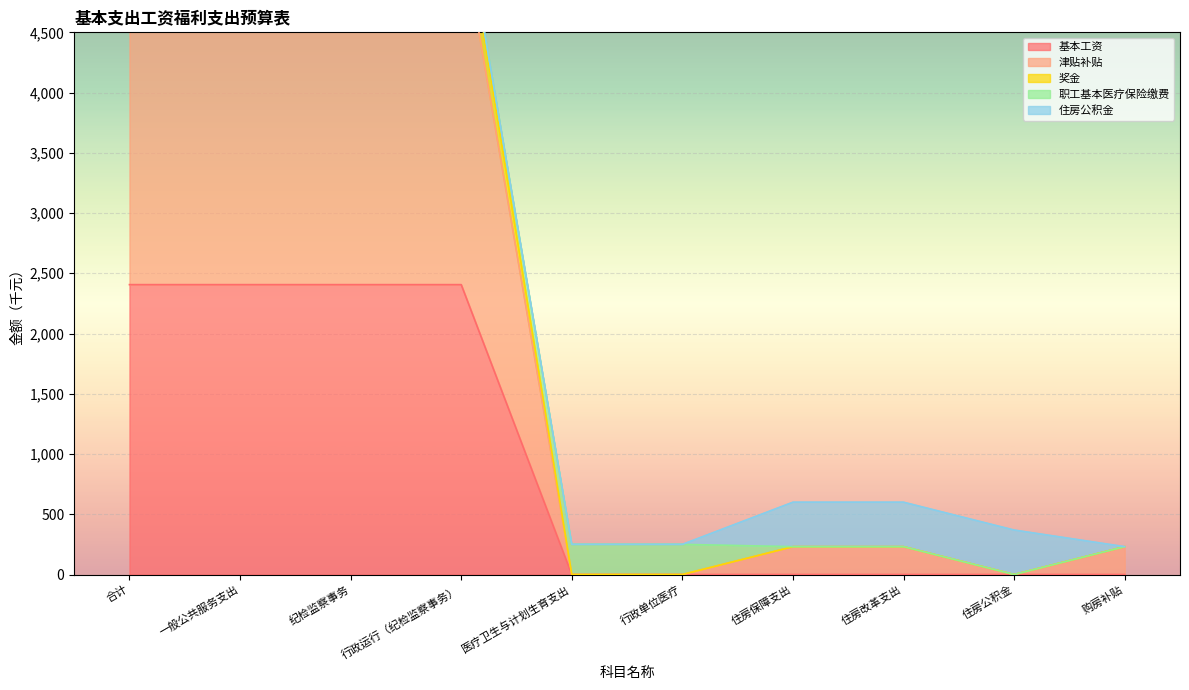

What is the highest value of the 基本工资 series?

2406